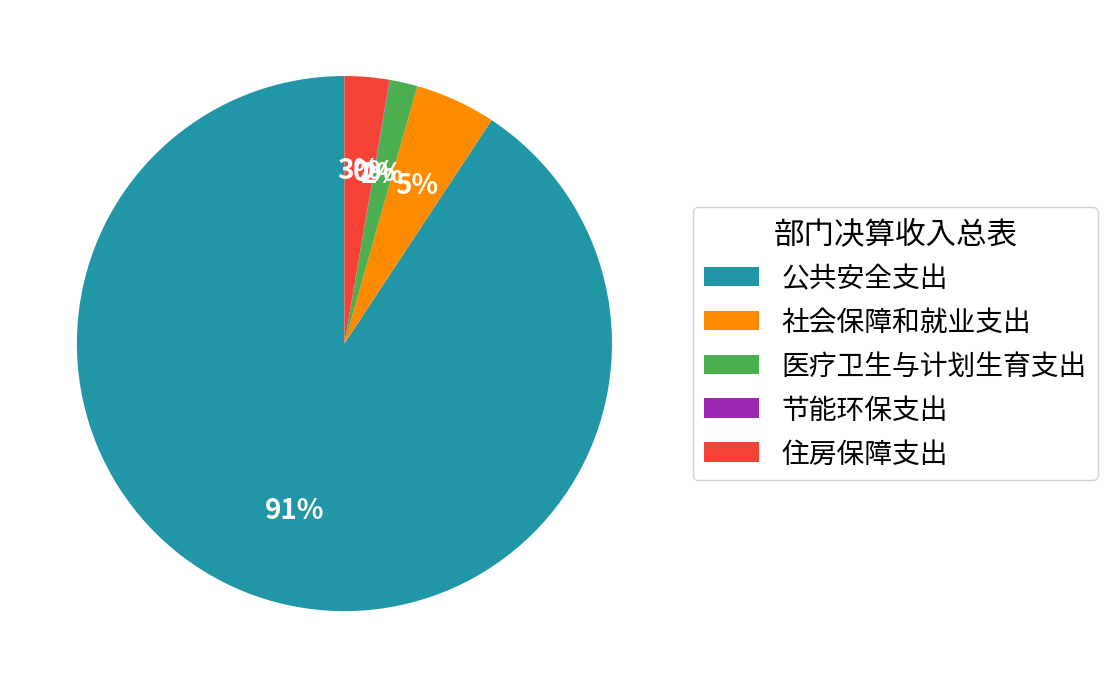

Is the sum of 社会保障和就业支出 and 公共安全支出 greater than half?

Yes